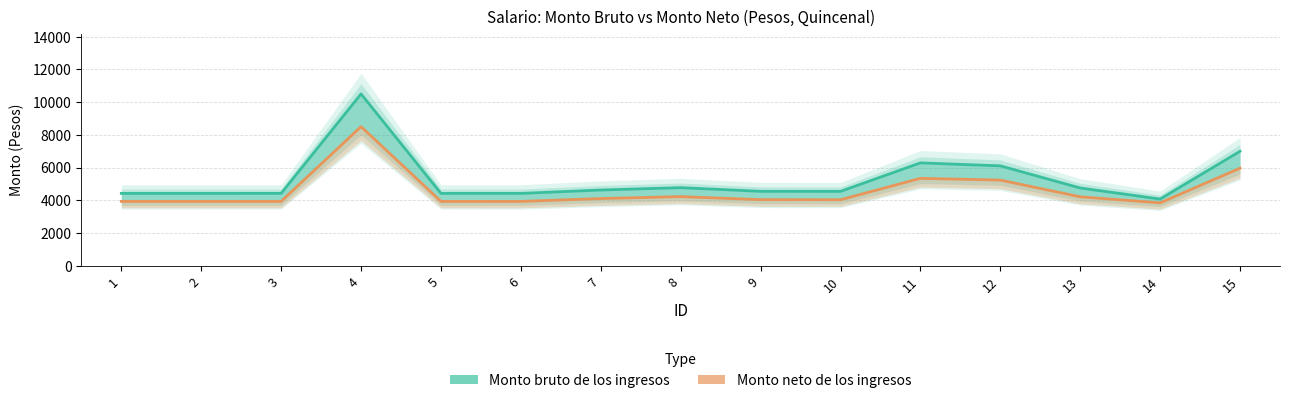

Which series changed the most between 5 and 12?

Monto bruto de los ingresos